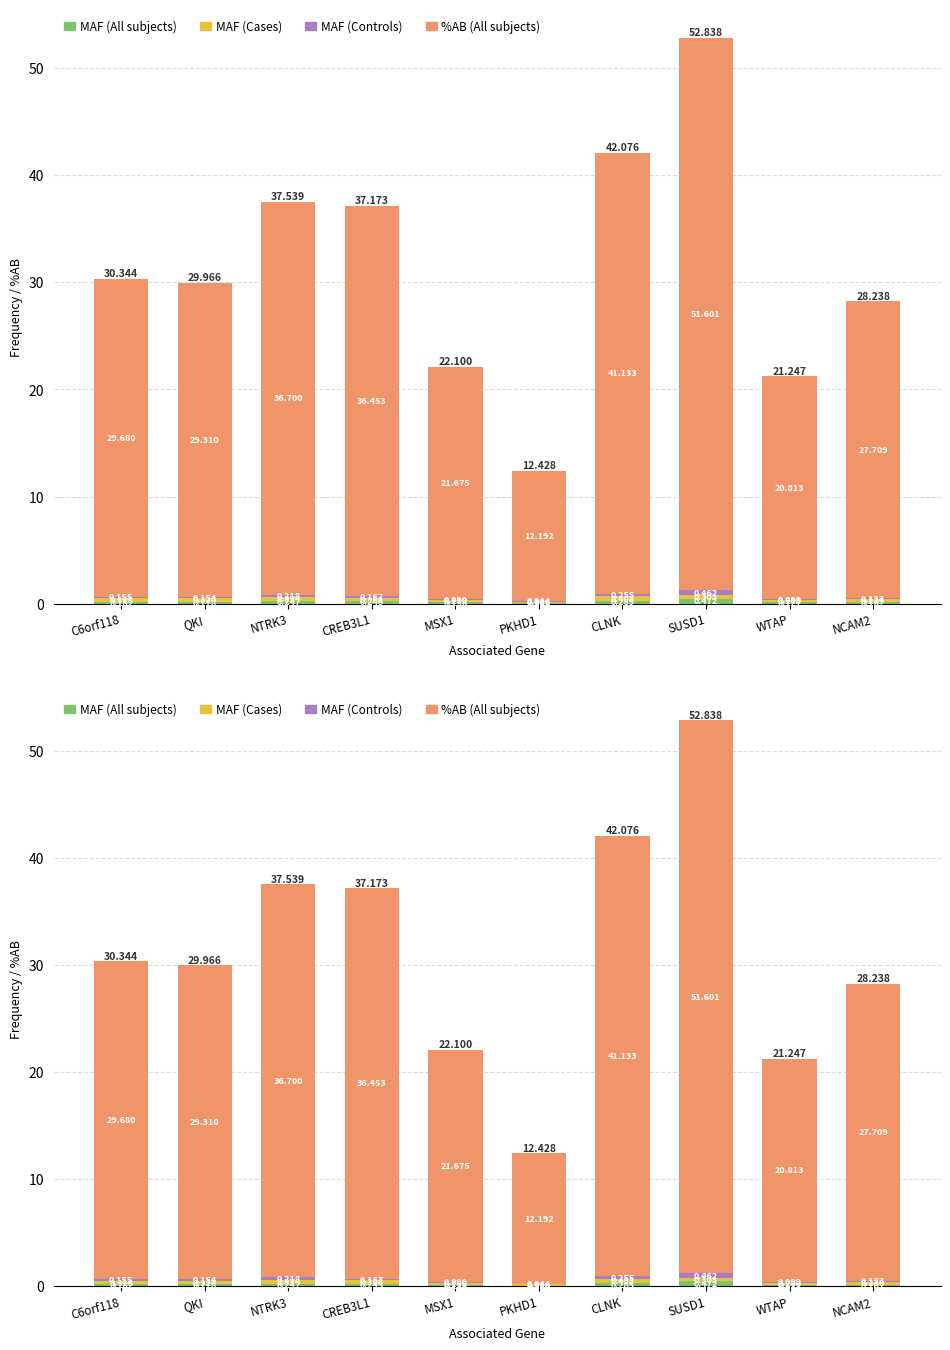

List the labels in order of MAF (All subjects) value, largest first.

SUSD1, CLNK, NTRK3, CREB3L1, C6orf118, QKI, NCAM2, MSX1, WTAP, PKHD1